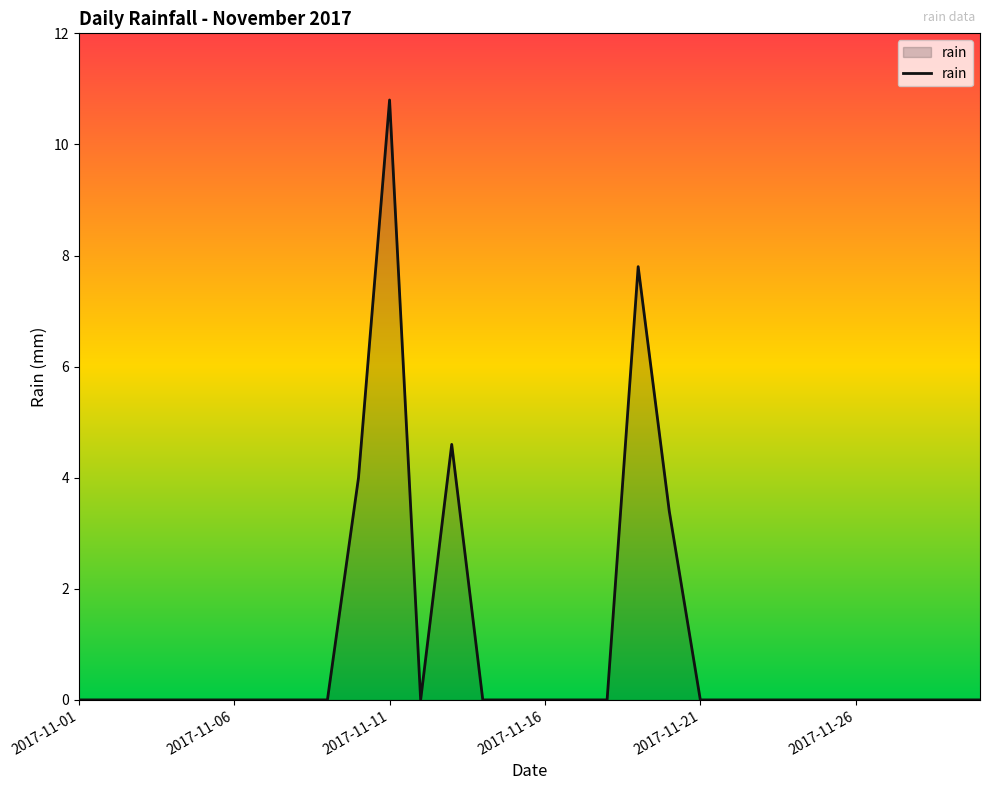

What is the maximum value shown in the chart?

10.8